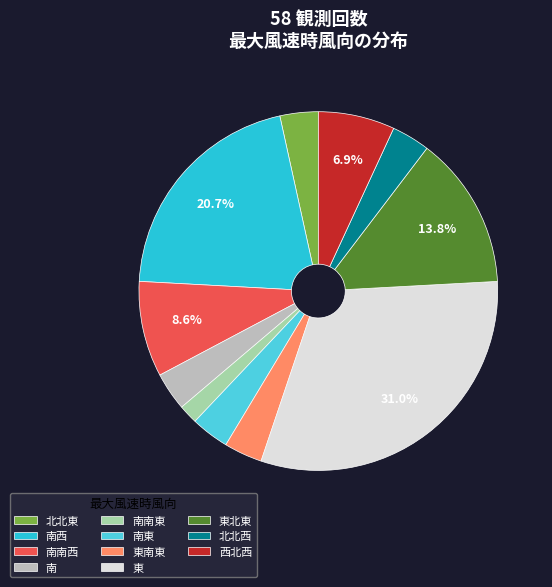

How many slices are in this pie chart?

11